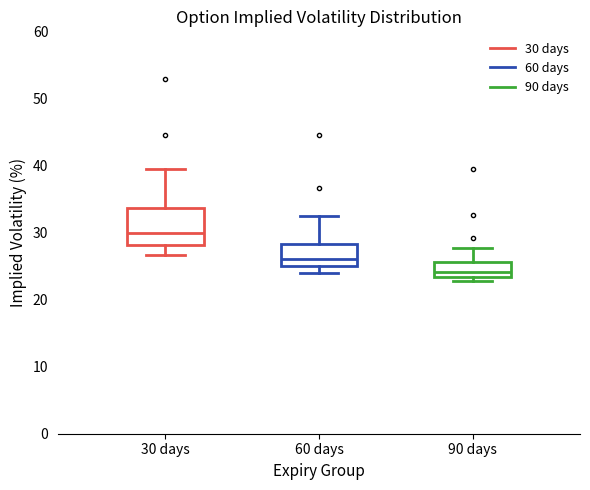

Which box is the tallest, from its lower edge to its upper edge?

30 days